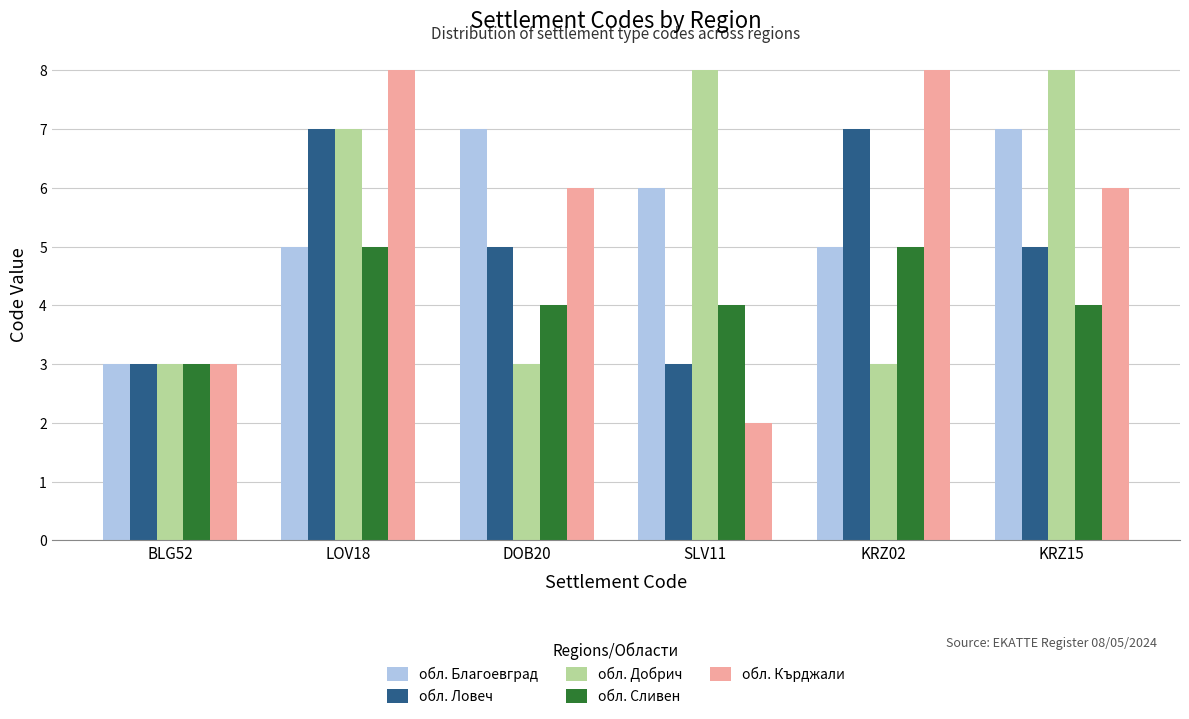

Between BLG52 and SLV11, which series saw the biggest shift?

обл. Добрич